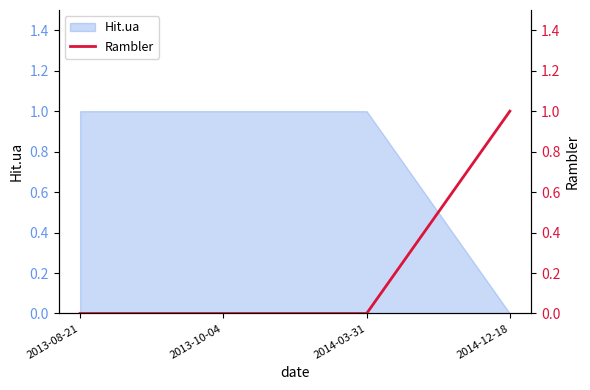

True or false: Hit.ua has a value of -1 at 2014-12-18.

False